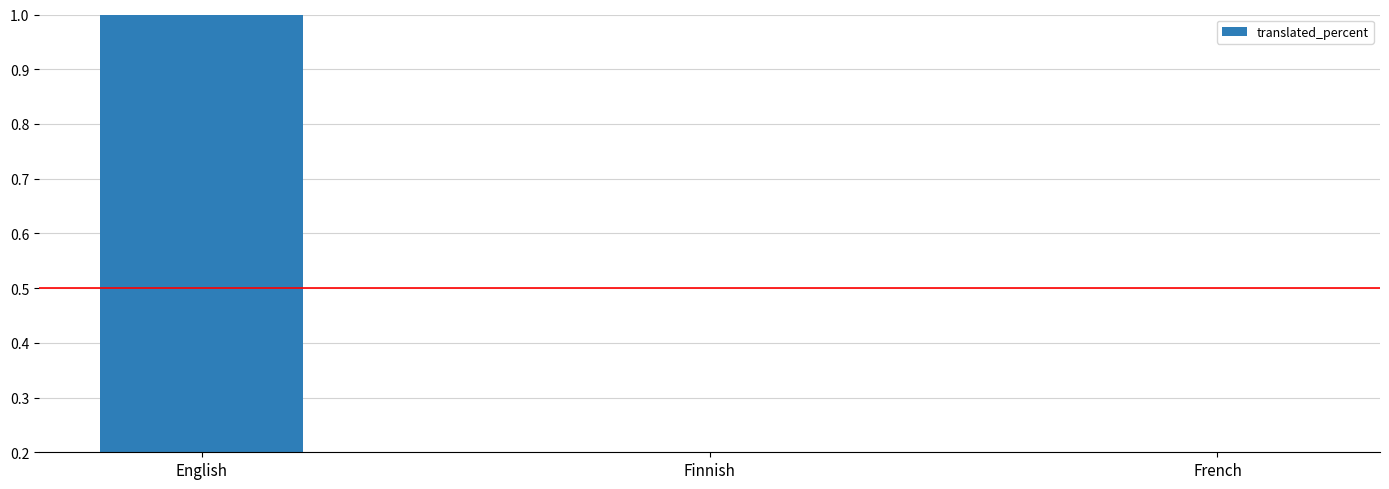

Reading right to left, transcribe all the data shown in this chart.

French=0	Finnish=0	English=1